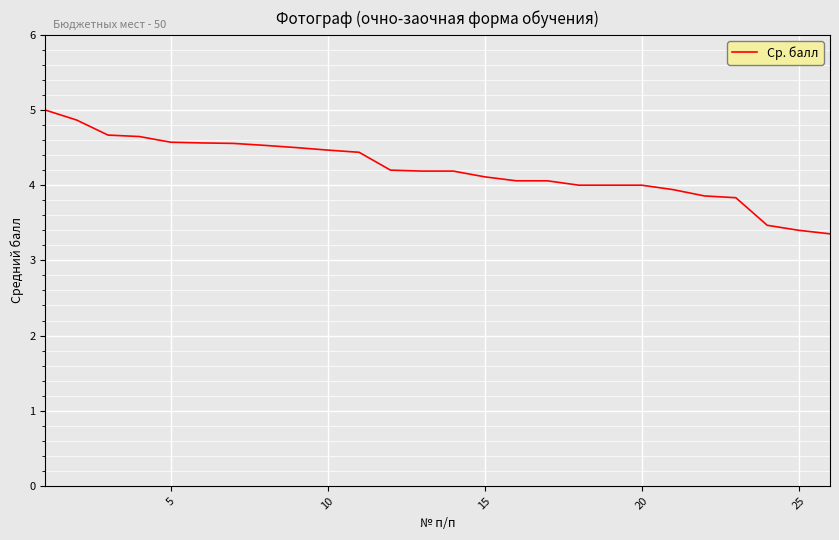

What is the difference between the maximum and minimum values?

1.6